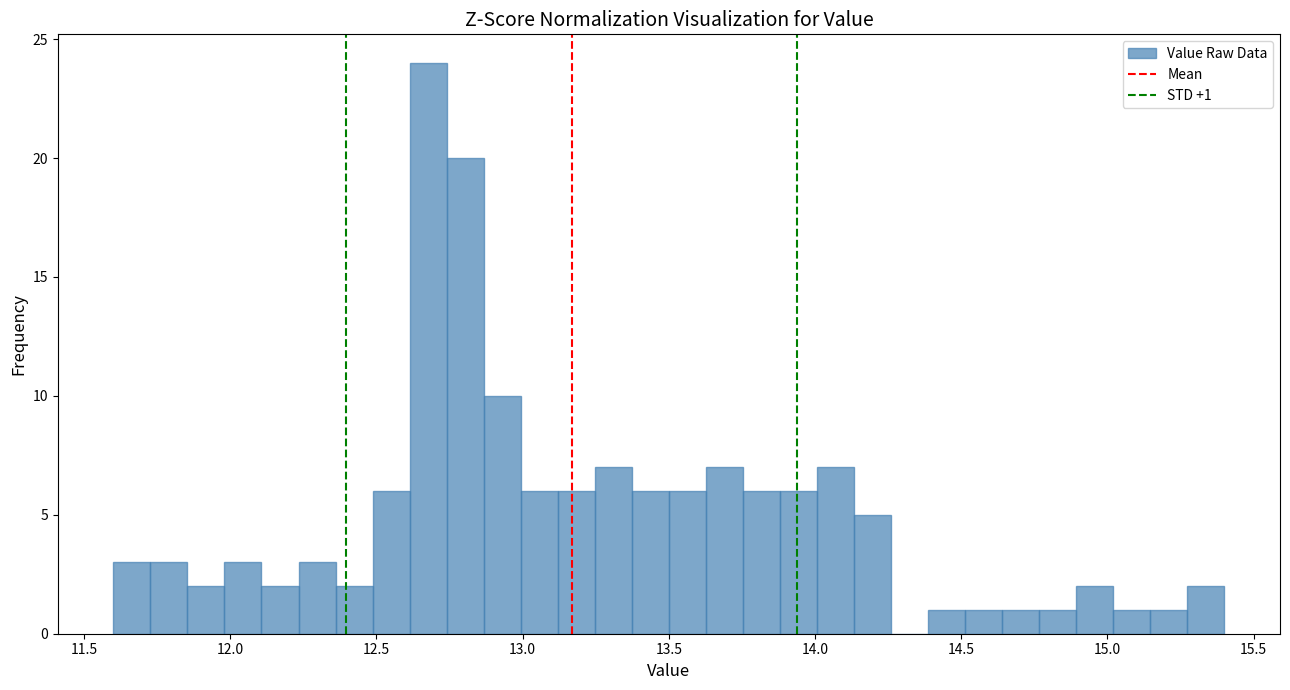

Read against the x-axis, roughly where is the centre of the tallest bar?

12.70